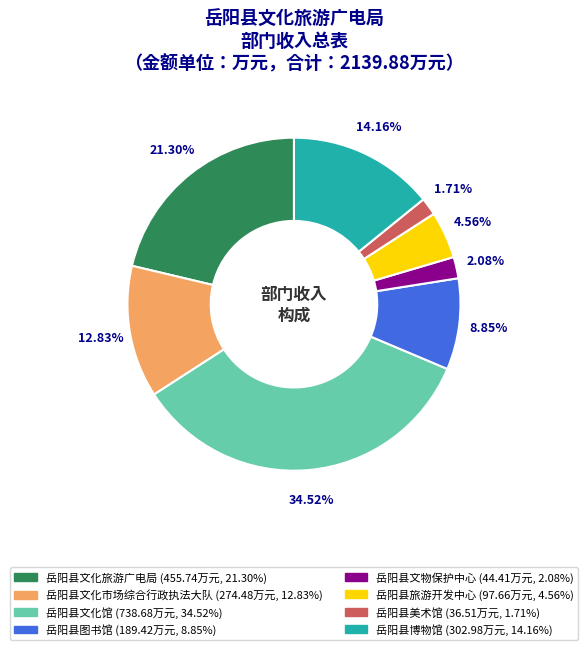

What is the largest slice in the pie chart?

岳阳县文化馆